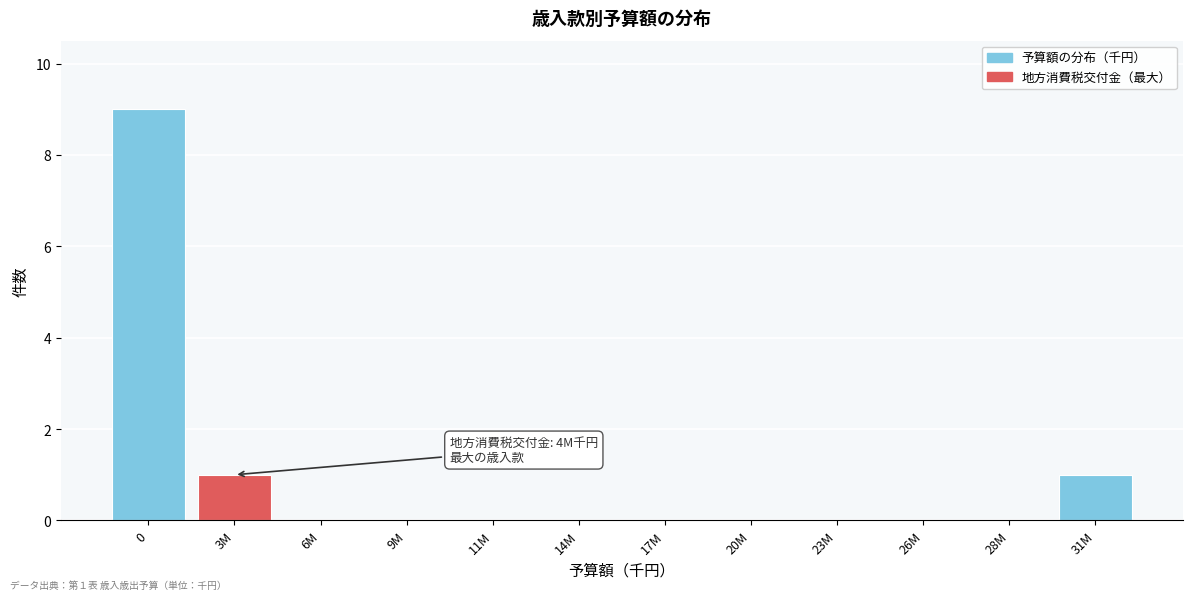

Reading right to left, what are all the values shown in this chart?

31M=1	28M=0	26M=0	23M=0	20M=0	17M=0	14M=0	11M=0	9M=0	6M=0	3M=1	0=9